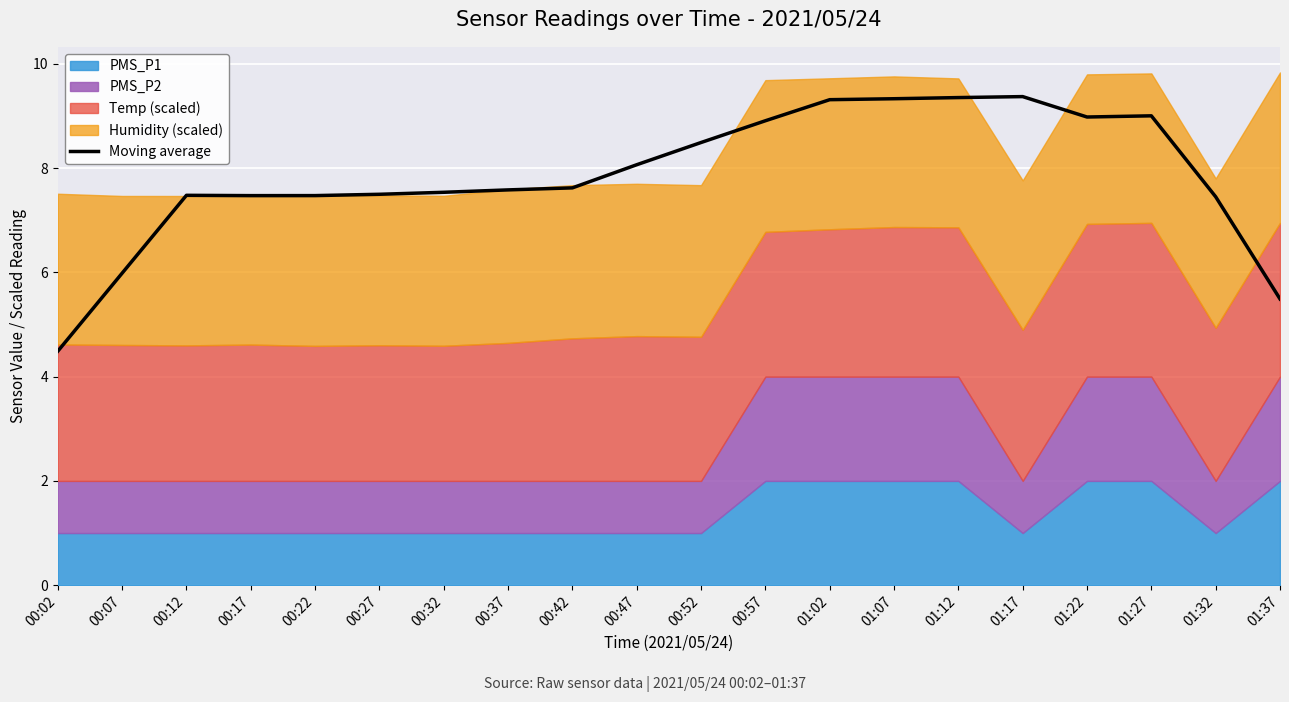

Is it true that the value at 00:02 is 1.2?

False